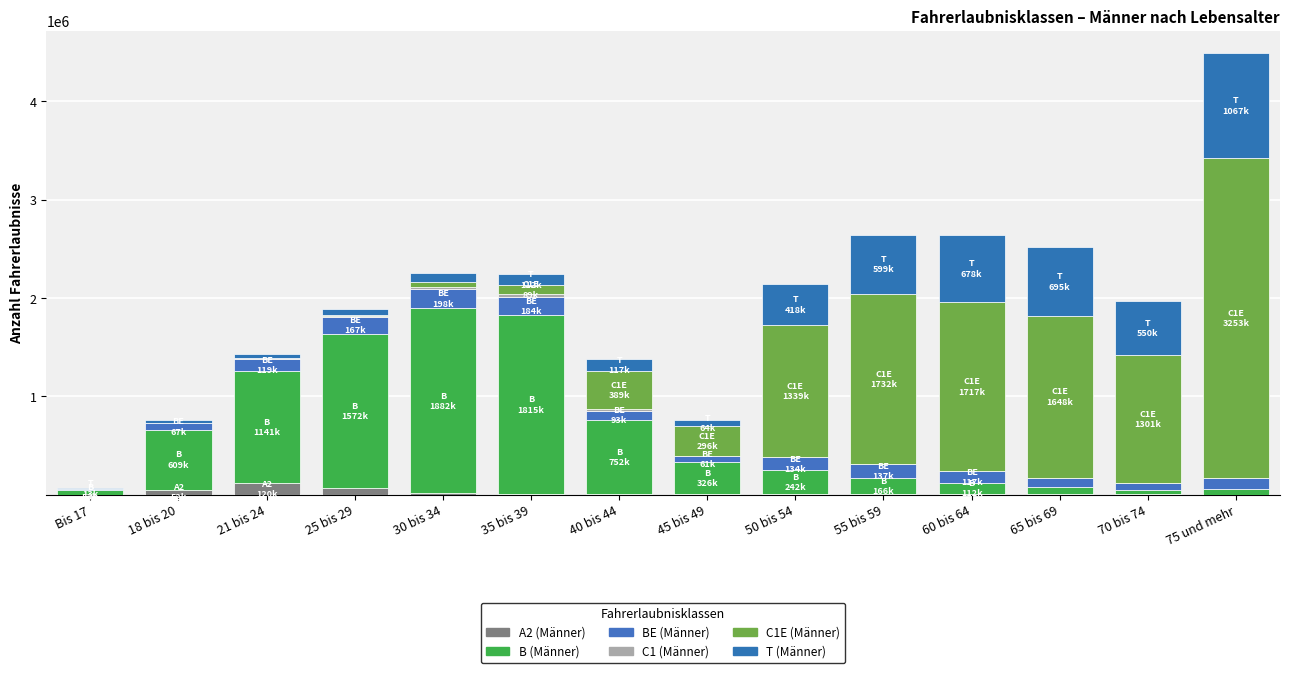

Are the bars horizontal?

No